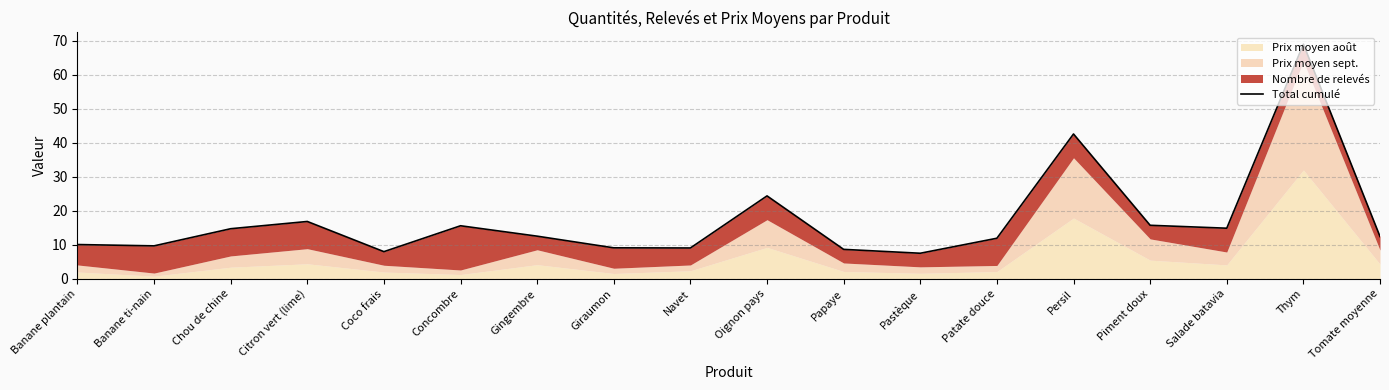

Reading left to right, what are all the values shown in this chart?

Banane plantain=10.1	Banane ti-nain=9.7	Chou de chine=14.7	Citron vert (lime)=16.9	Coco frais=8.0	Concombre=15.6	Gingembre=12.6	Giraumon=9.1	Navet=9.1	Oignon pays=24.4	Papaye=8.7	Pastèque=7.5	Patate douce=11.9	Persil=42.6	Piment doux=15.8	Salade batavia=14.9	Thym=69.0	Tomate moyenne=12.4